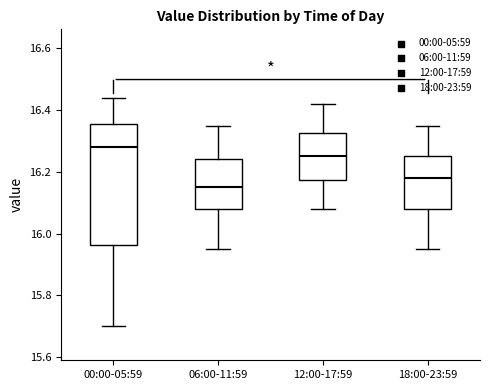

Which box's median line is the lowest?

06:00-11:59